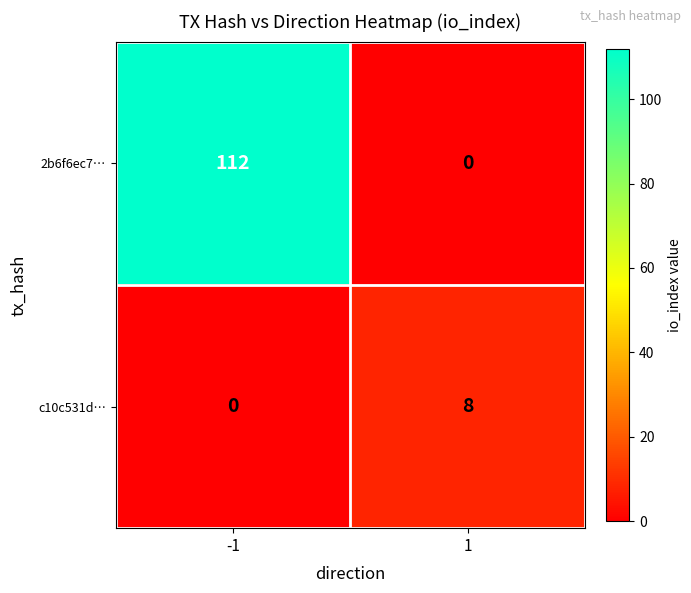

Rank the series at 1 from highest to lowest value.

c10c531d…, 2b6f6ec7…